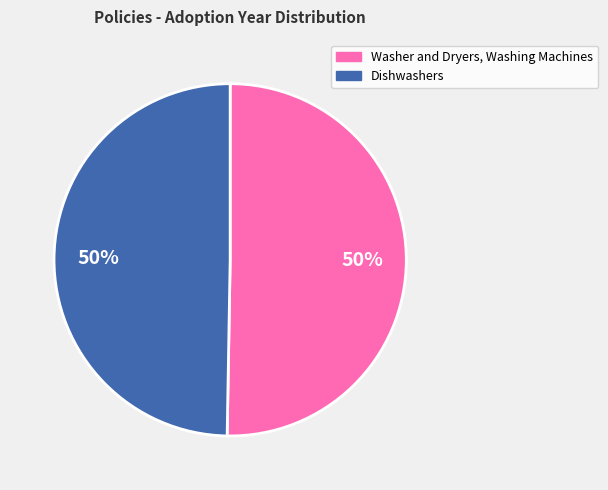

To the nearest percent, what portion does Washer and Dryers, Washing Machines represent?

50%